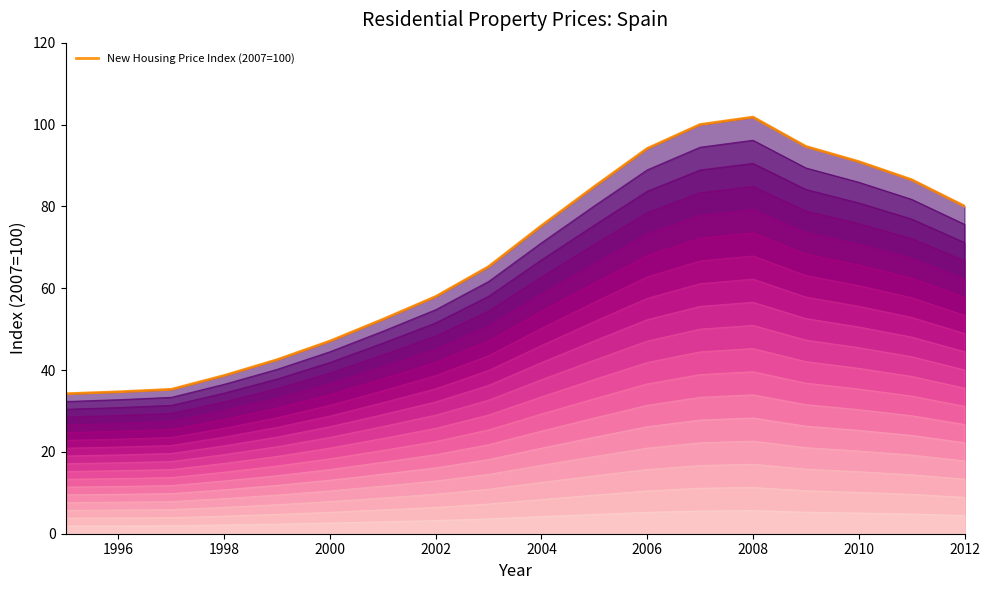

Which series has the largest total across all categories?

New Housing Price Index (2007=100) - scale 1.0